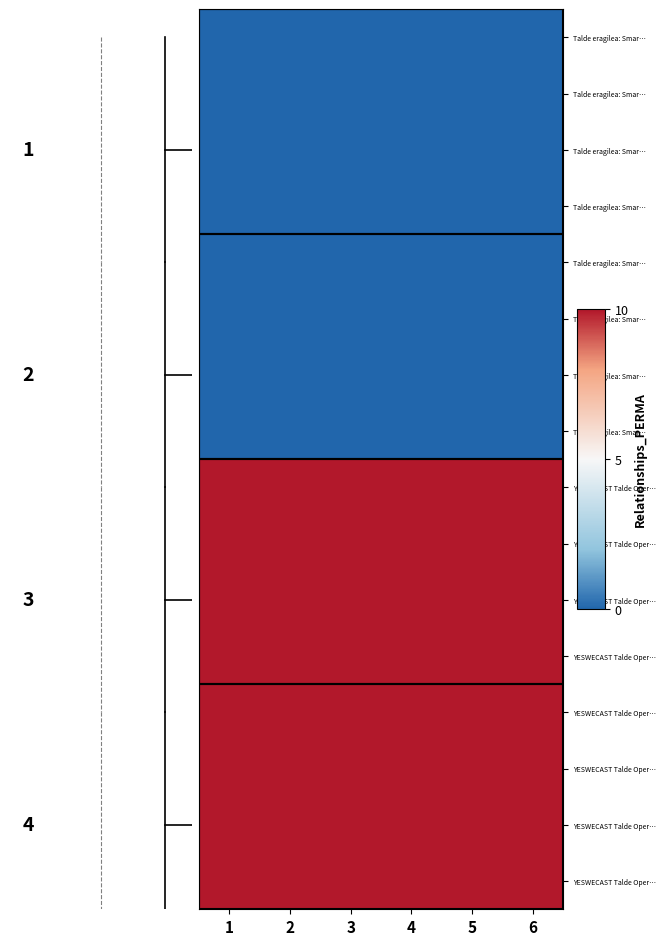

What is the spread (max minus min) of values at 2?

10